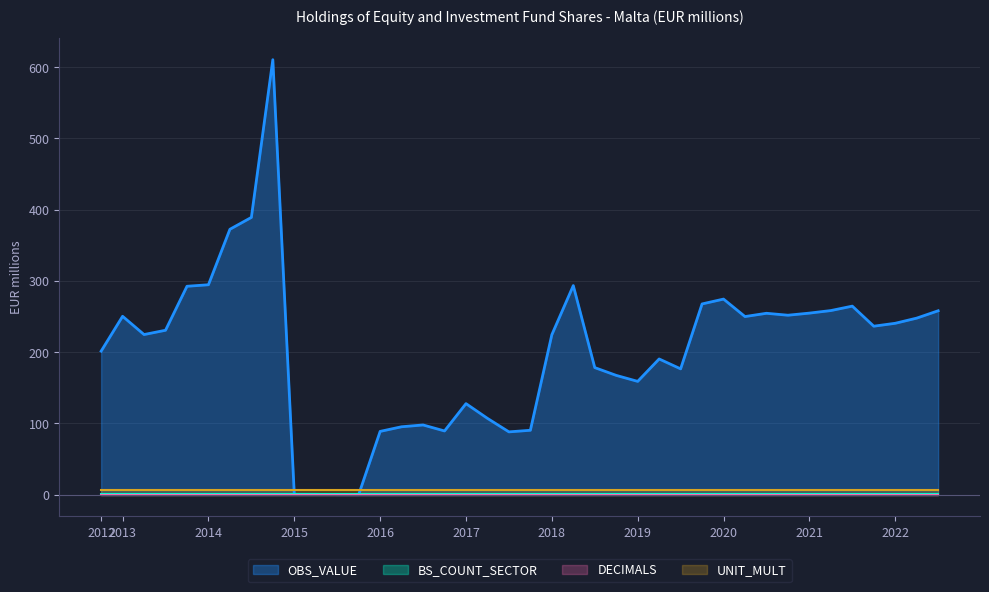

List the series in order of their peak value, lowest first.

DECIMALS, BS_COUNT_SECTOR, UNIT_MULT, OBS_VALUE